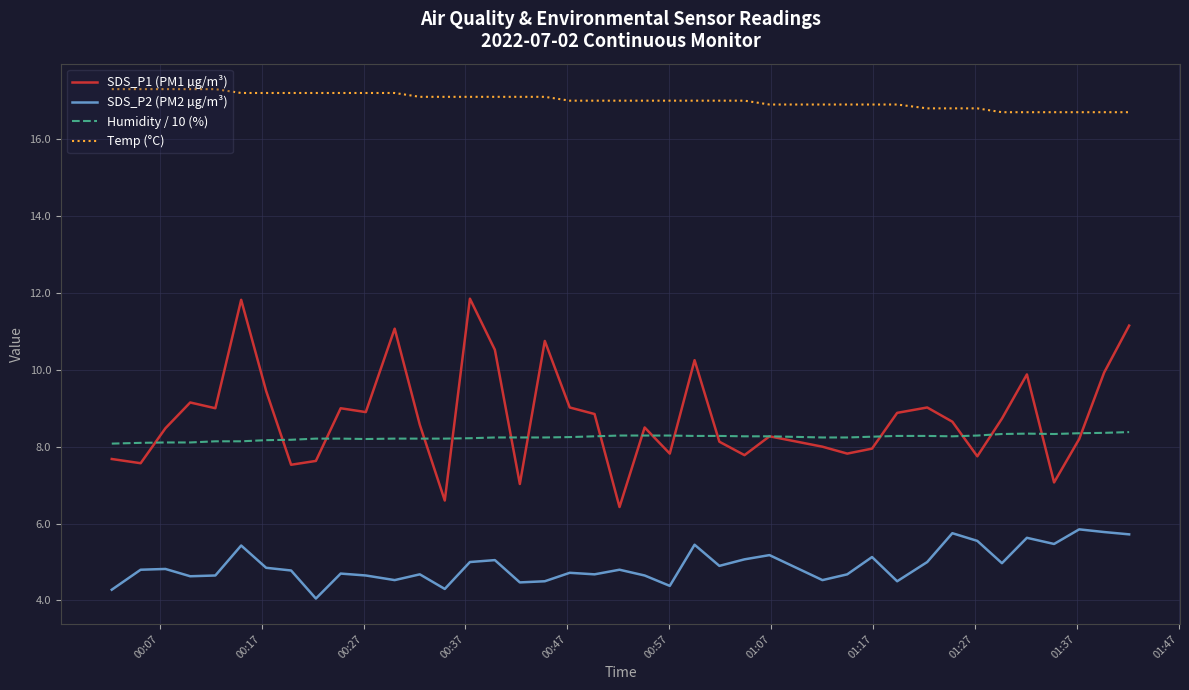

List the series in order of their peak value, lowest first.

SDS_P2 (PM2 µg/m³), Humidity / 10 (%), SDS_P1 (PM1 µg/m³), Temp (°C)